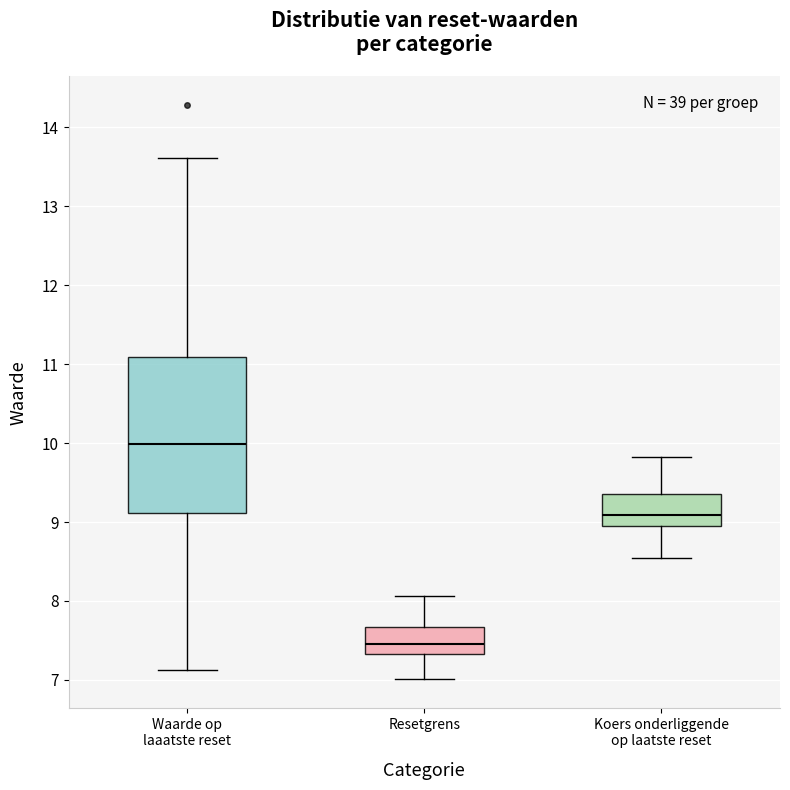

Reading left to right, transcribe this box plot: for each box, give where its median line is, the range the box spans, and where its two whiskers end, as read against the y-axis. The values are not printed on the chart, so give them approximately, as read against the axis.

Waarde op laaatste reset: median 10.0, box 9.1 to 11.1, whiskers 7.1 to 13.6
Resetgrens: median 7.5, box 7.3 to 7.7, whiskers 7.0 to 8.1
Koers onderliggende op laatste reset: median 9.1, box 9.0 to 9.4, whiskers 8.5 to 9.8